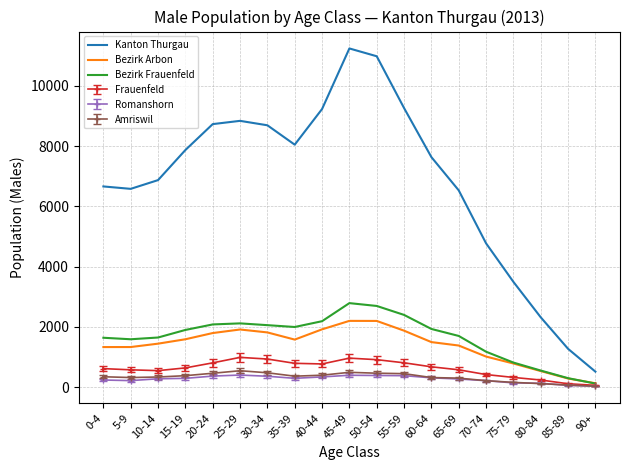

Which category has the highest value across all series?

45-49